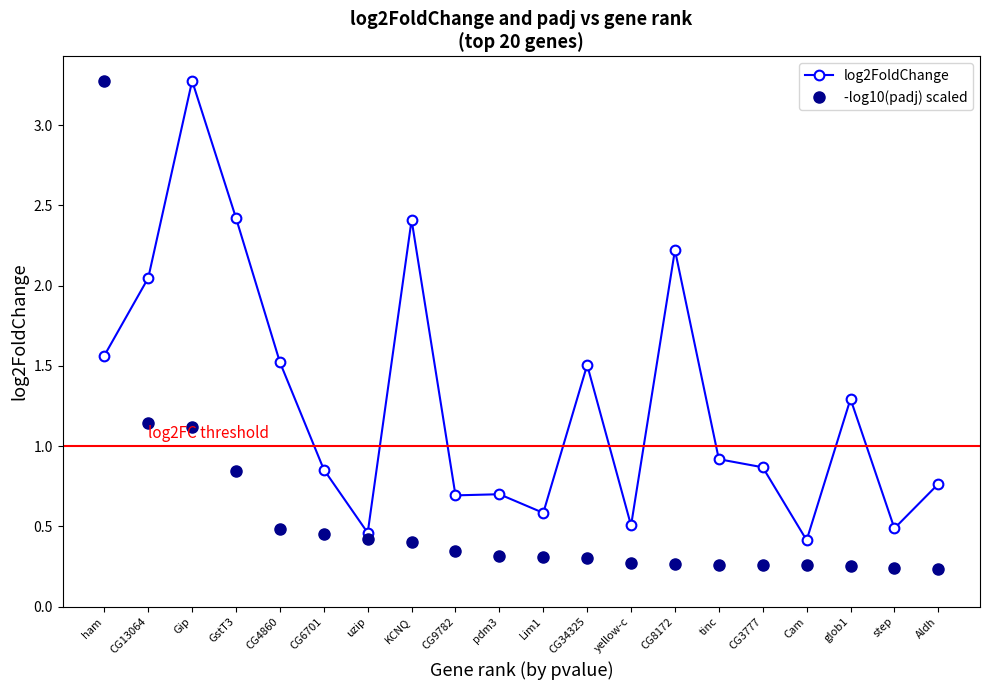

Is the value of -log10(padj) scaled at KCNQ greater than the value of log2FoldChange at CG4860?

No